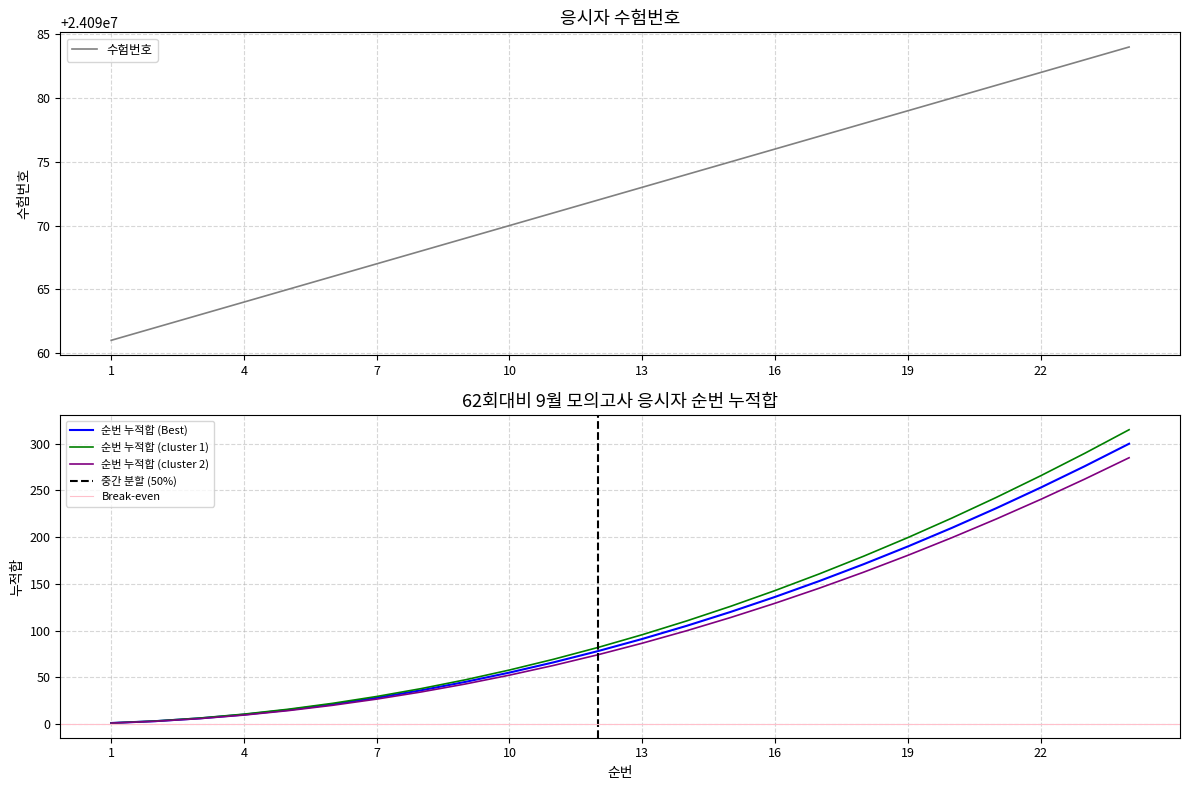

True or false: 수험번호 has more than 1 points higher than both neighbors.

False